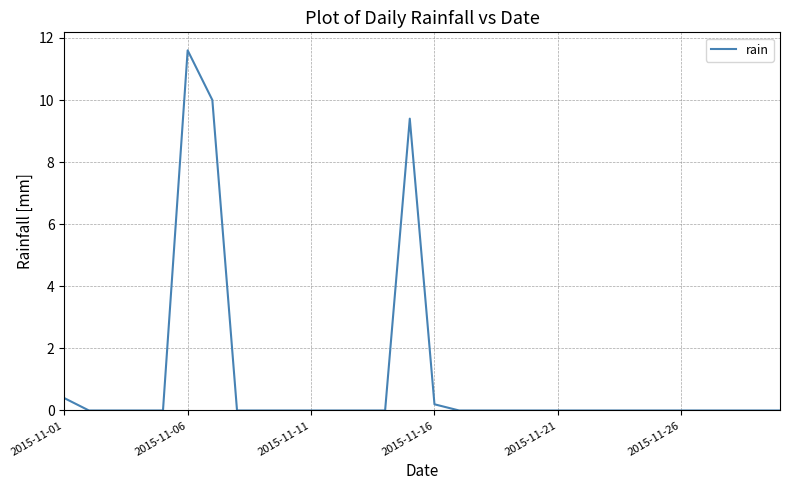

What is the greatest value displayed?

11.6